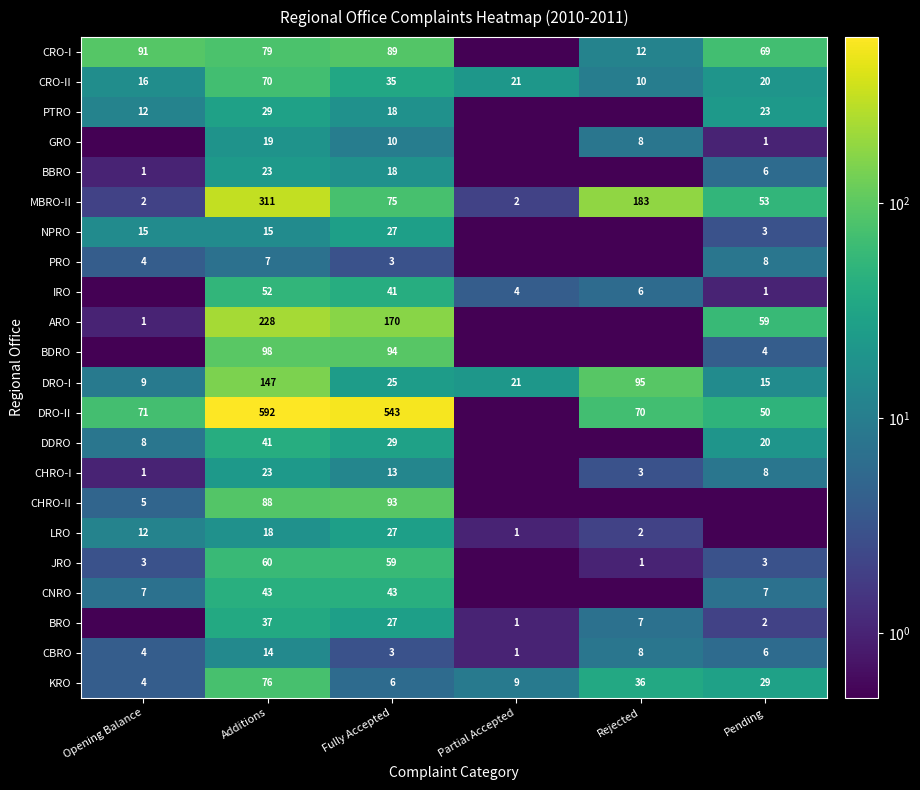

Which series changed the most between Additions and Fully Accepted?

MBRO-II